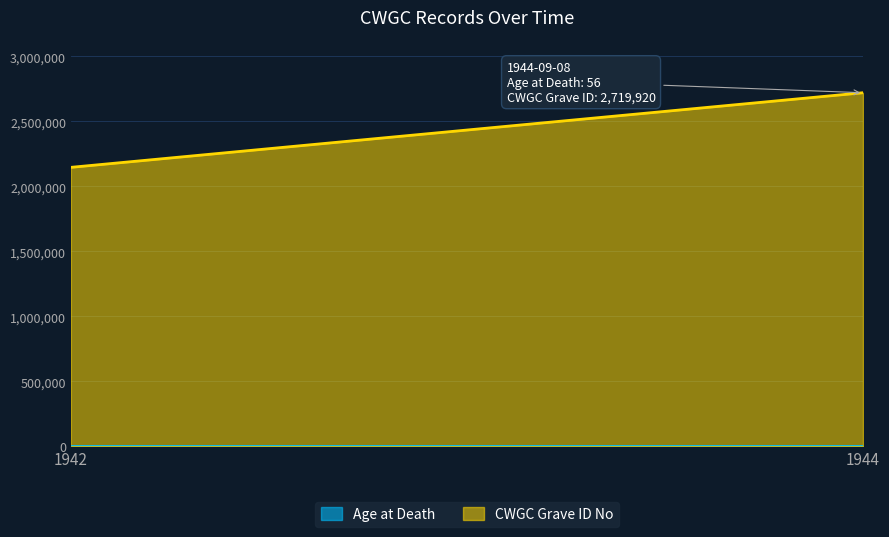

Which category has the lowest value in the CWGC Grave ID No series?

1942-11-30